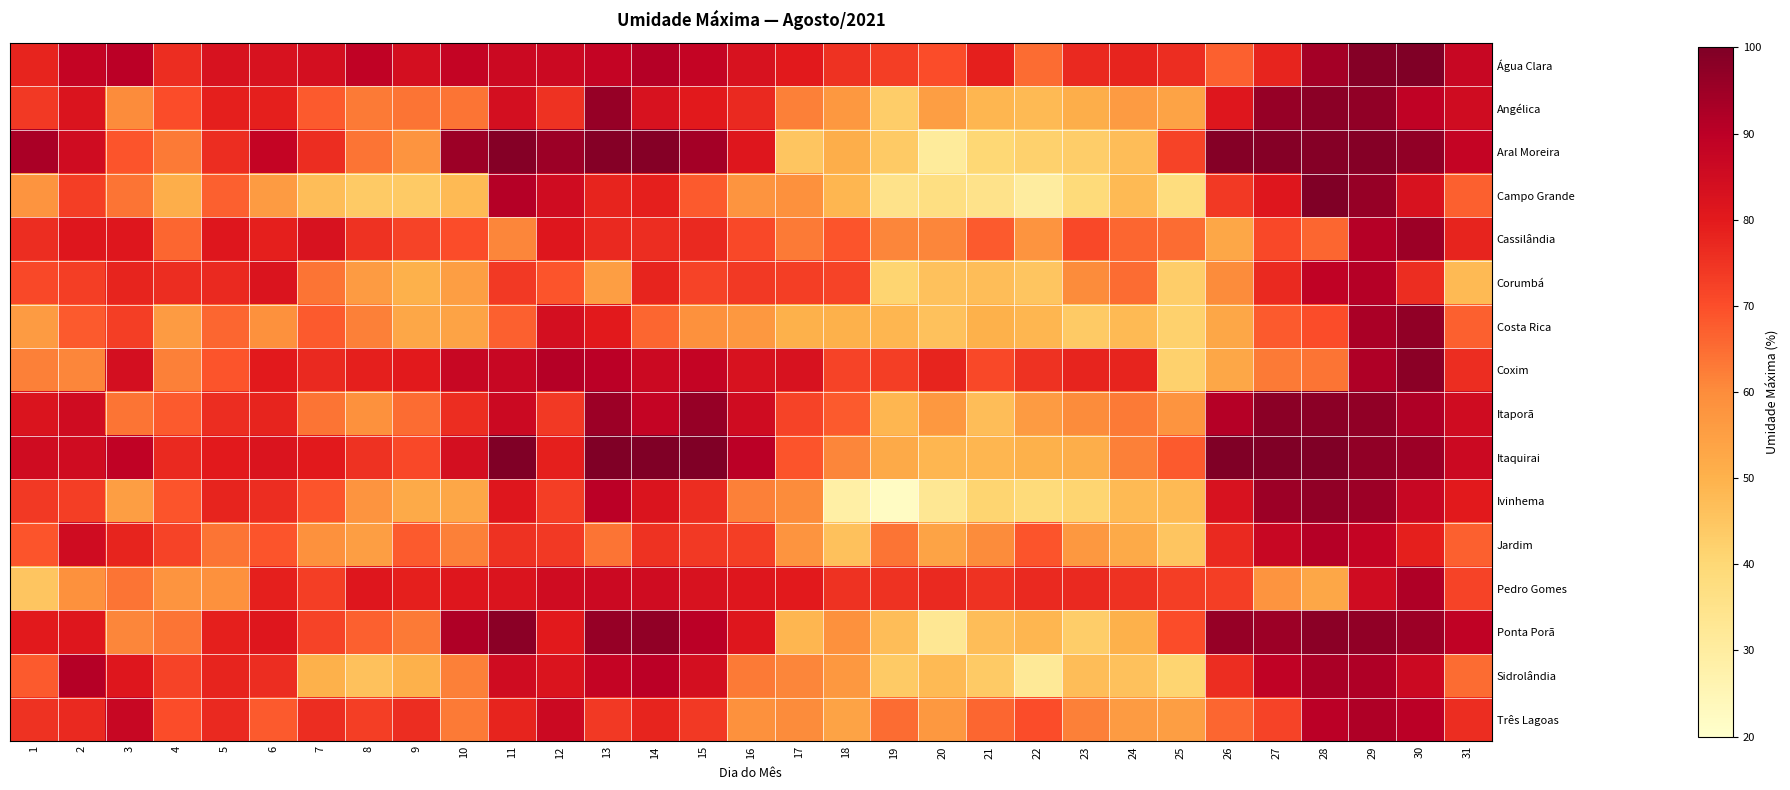

At how many categories does at least one series exceed 88?

17